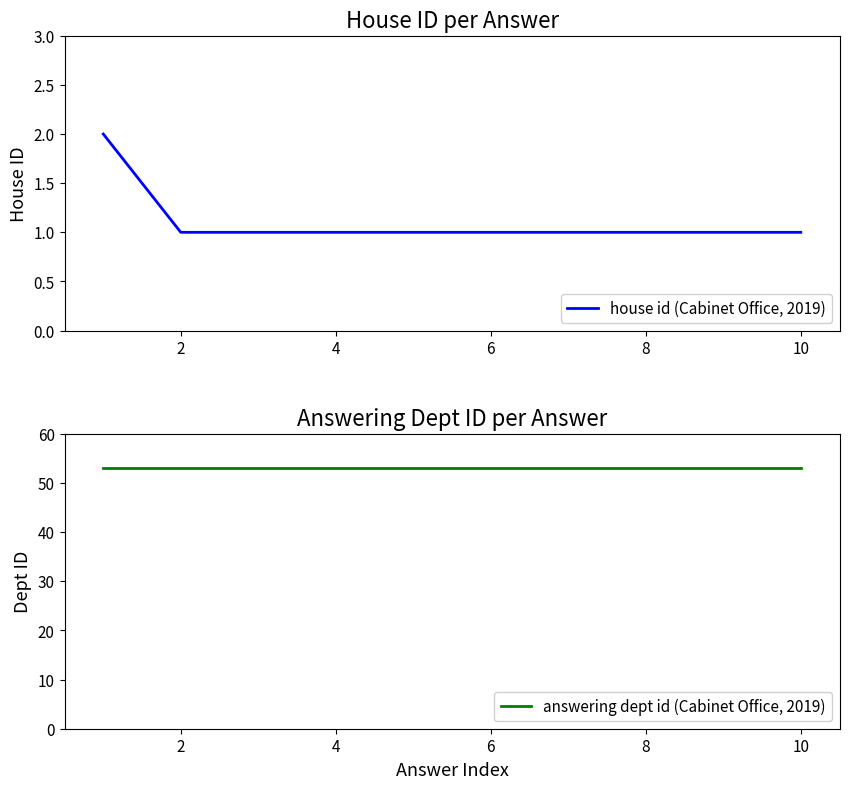

How many lines are shown in the chart?

2